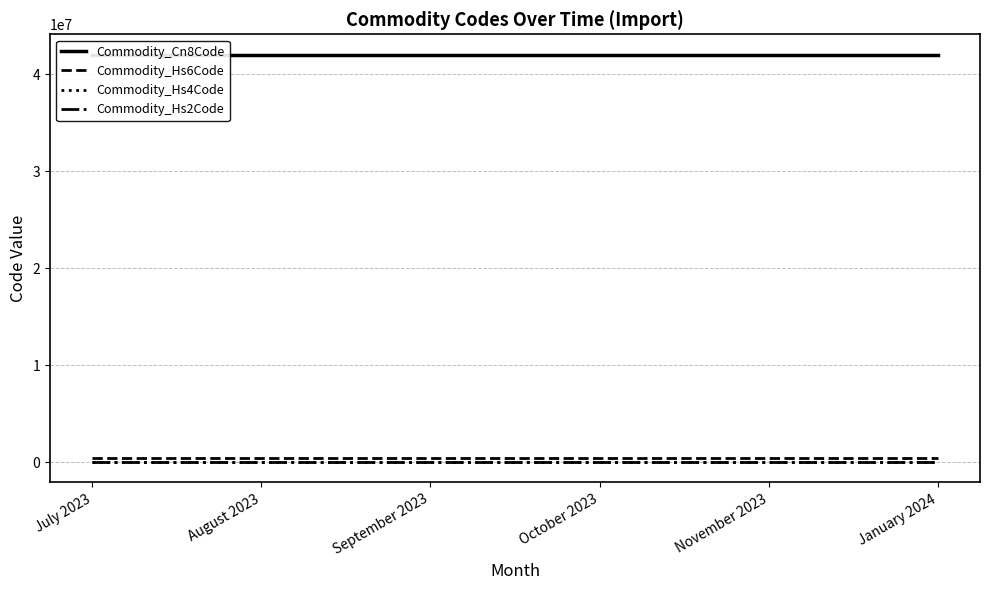

True or false: Commodity_Cn8Code and Commodity_Hs4Code intersect in this chart.

False